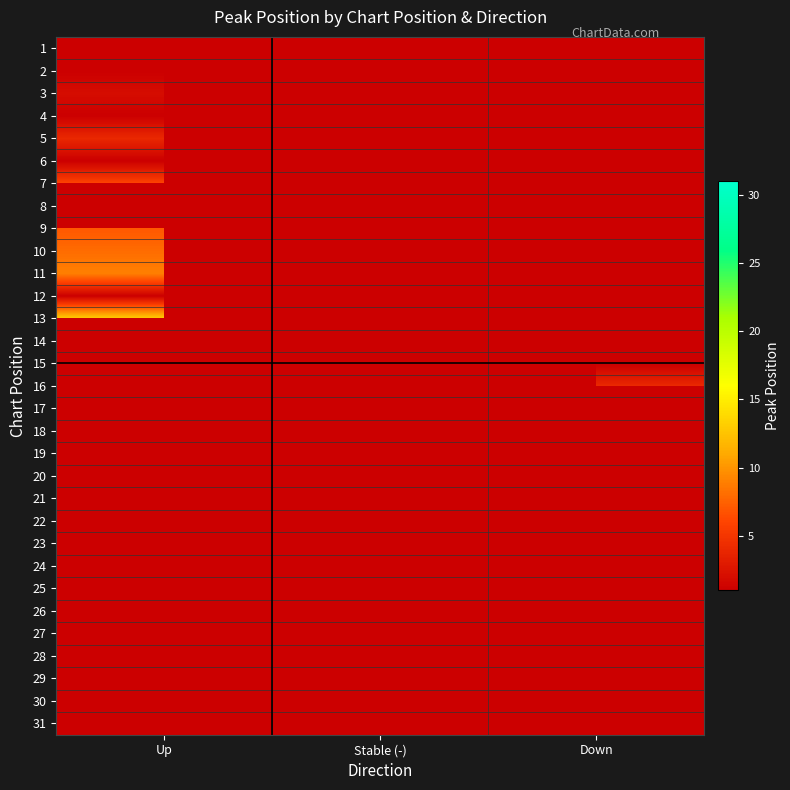

Is the value of 6 at Stable (-) greater than the value of 11 at Down?

No